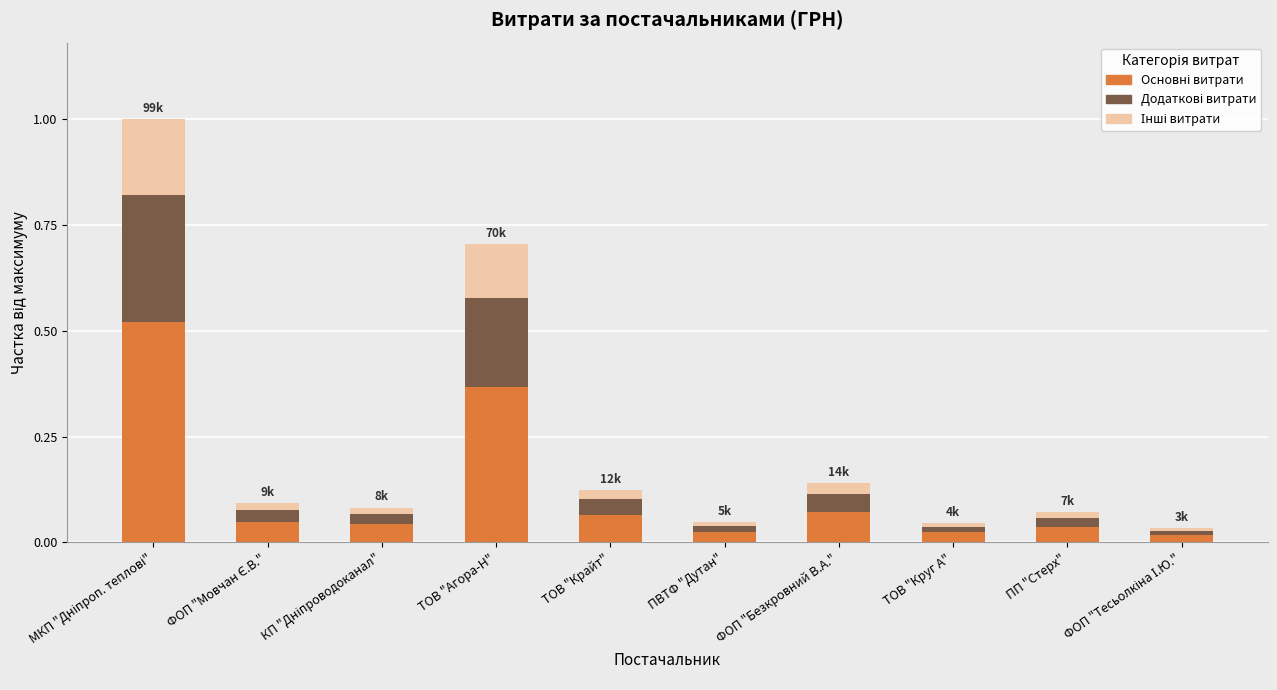

Count the number of data series in this chart.

3